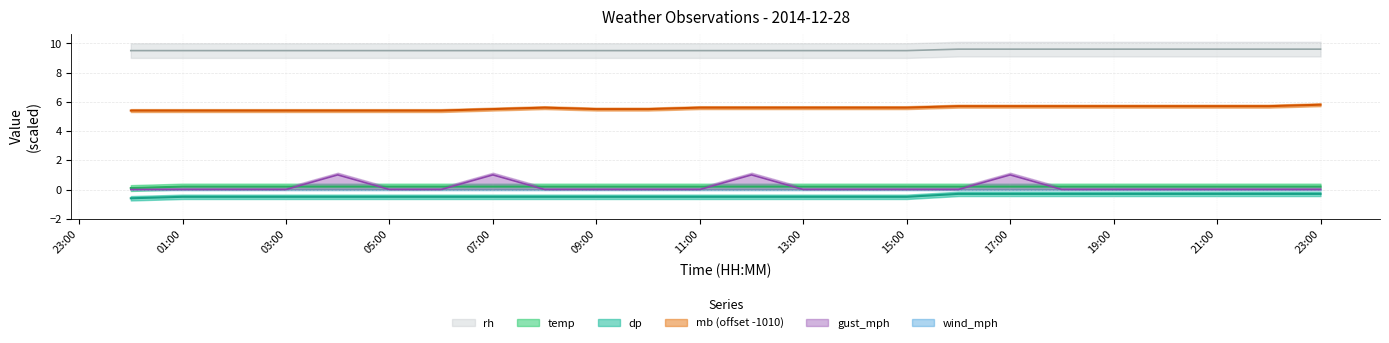

Count the number of categories in the chart.

24